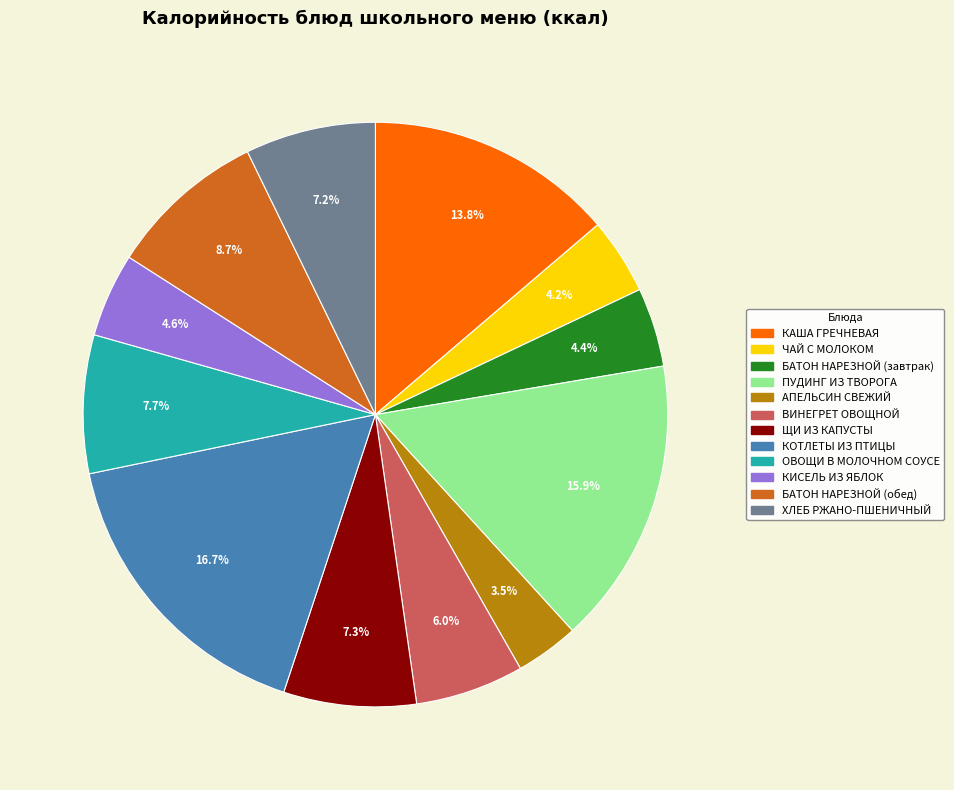

What percentage do КИСЕЛЬ ИЗ ЯБЛОК and КОТЛЕТЫ ИЗ ПТИЦЫ together represent?

21.3%